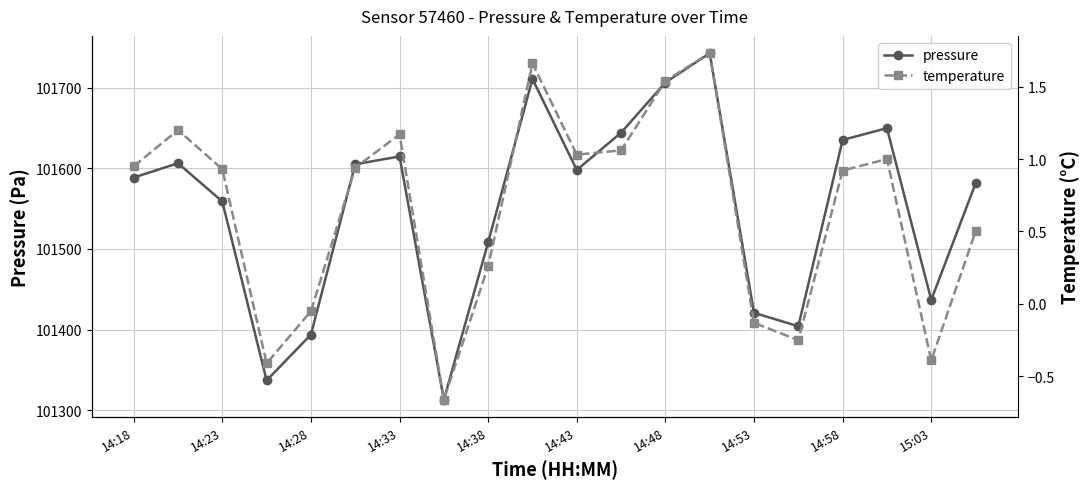

What is the average value of the temperature series?

0.7